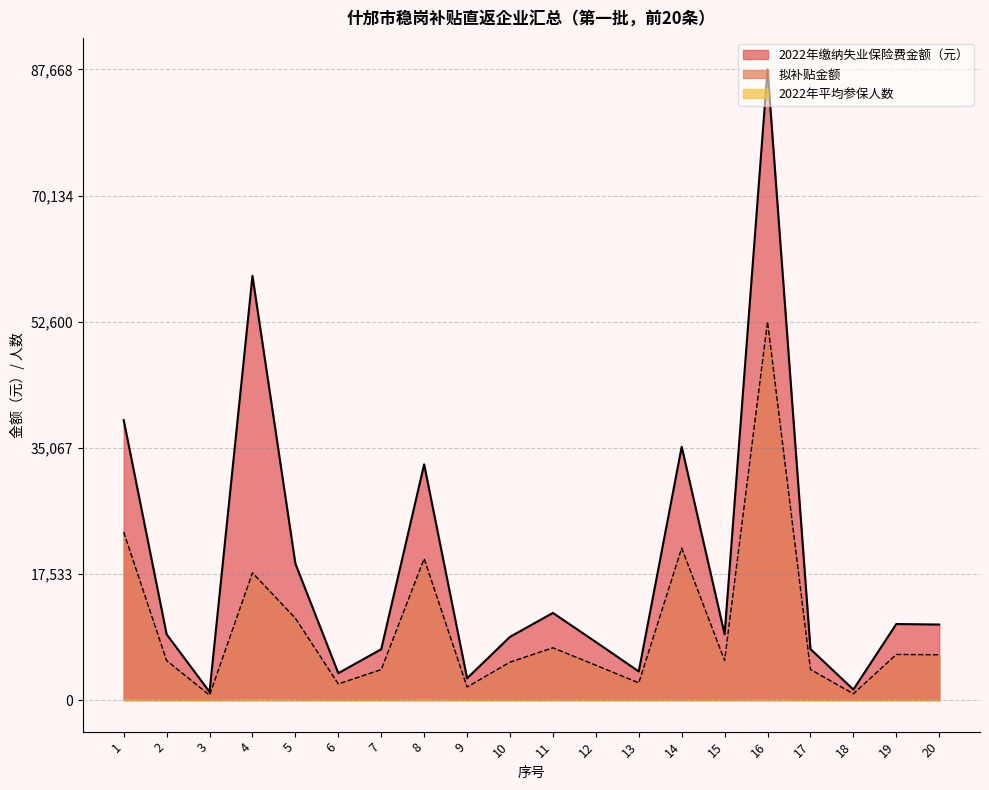

What is the value of the 拟补贴金额 point at the 5th from the left?

11381.6